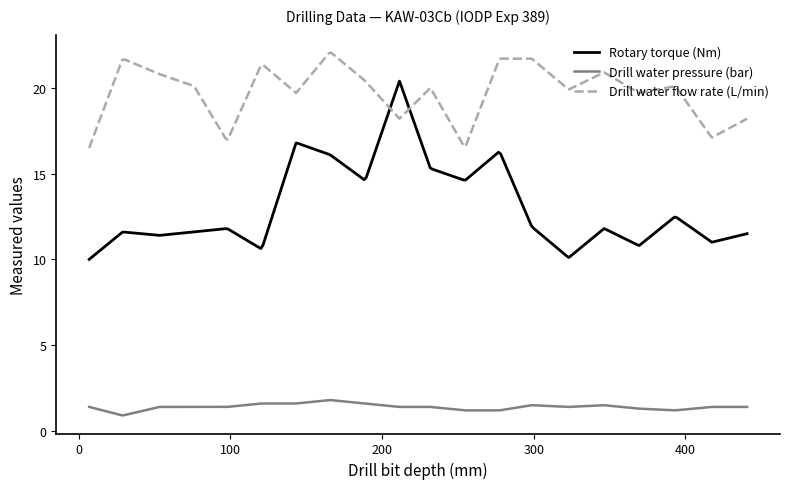

Which series has the largest total across all categories?

Drill water flow rate (L/min)